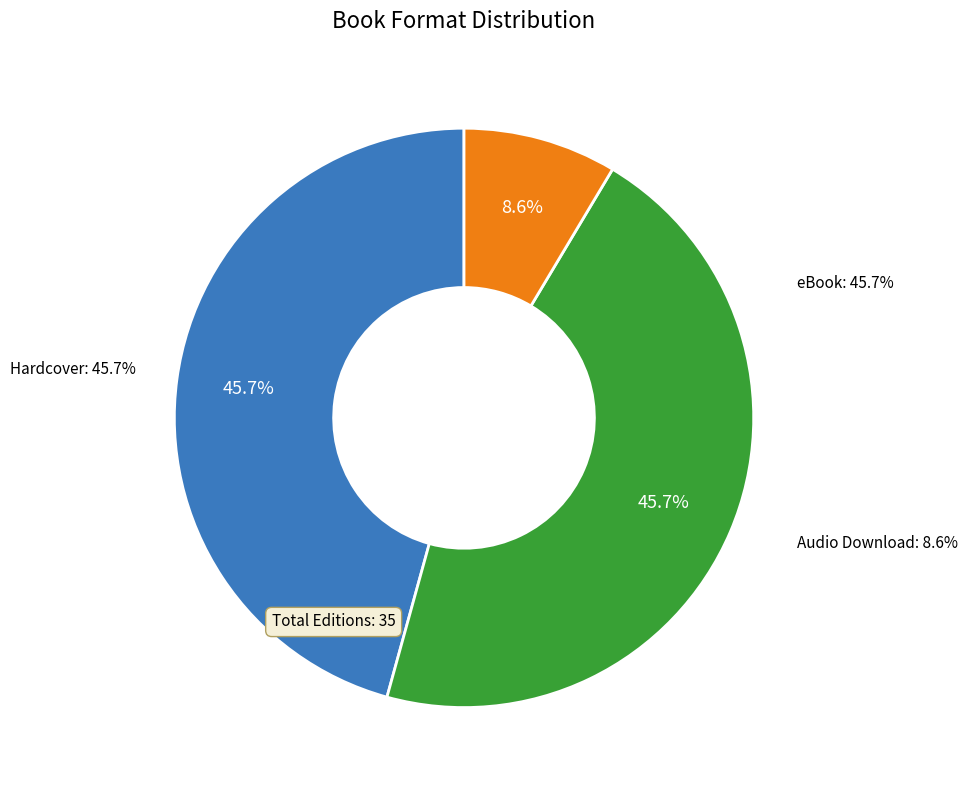

Is Hardcover the majority of the pie?

No